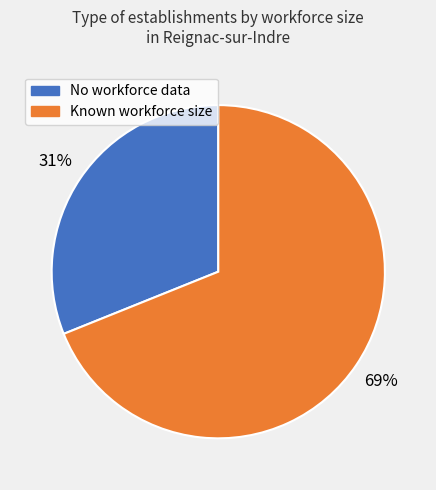

How many segments does this pie chart have?

2